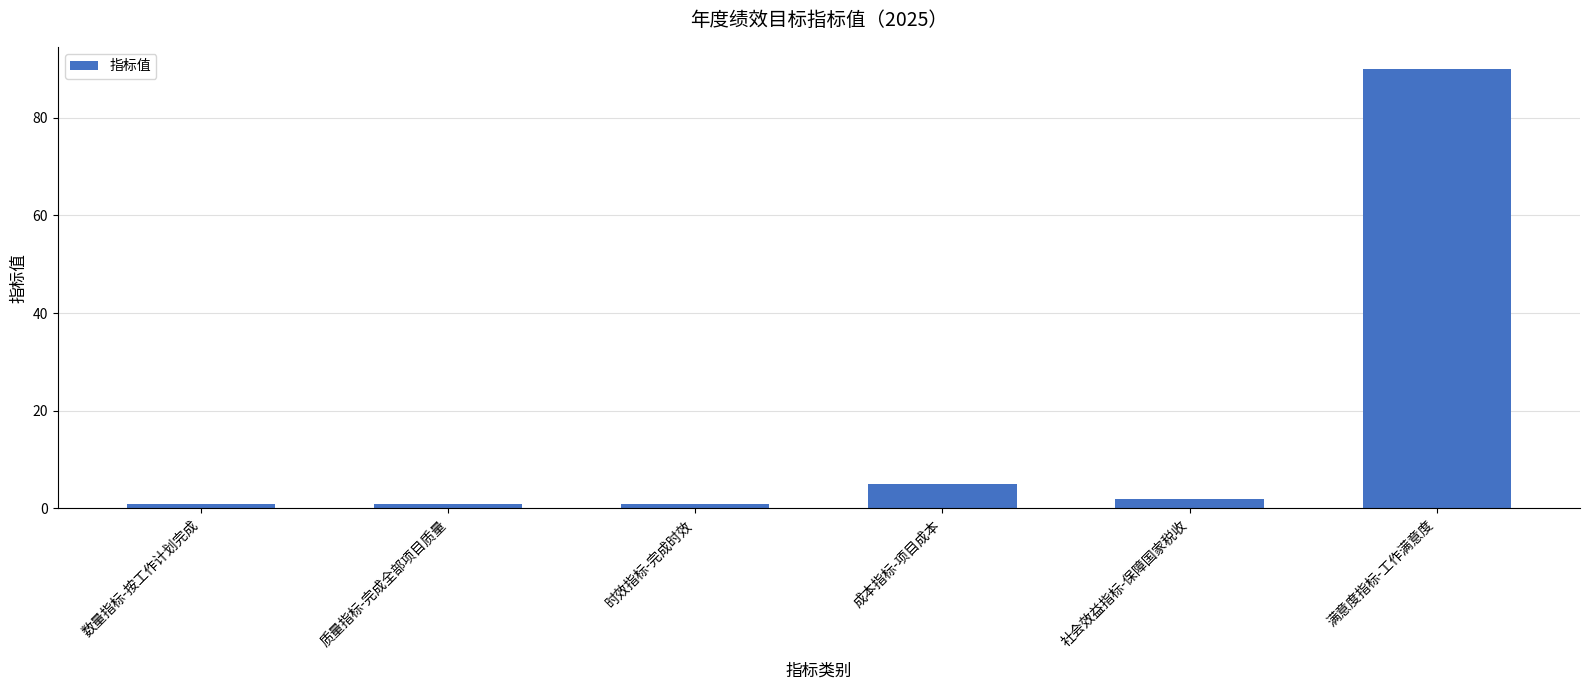

Which category has the highest value across all series?

满意度指标-工作满意度